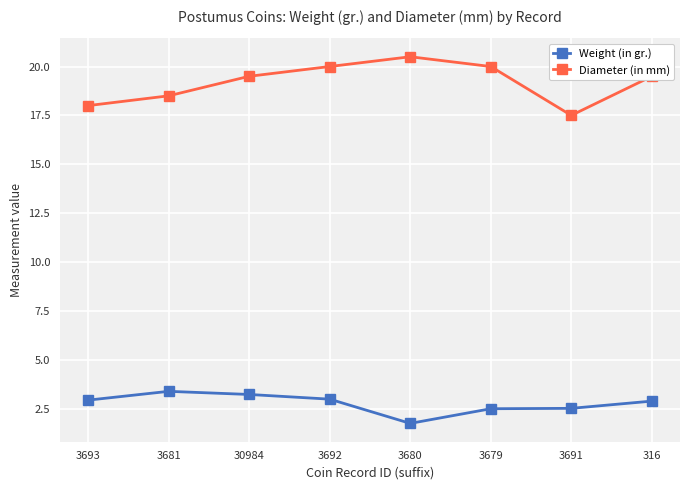

What is the difference between the highest and lowest values at 3691?

15.0